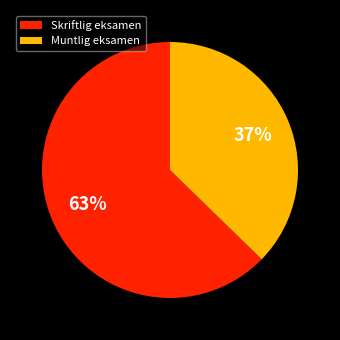

The Skriftlig eksamen slice represents 57% of the pie. True or false?

False